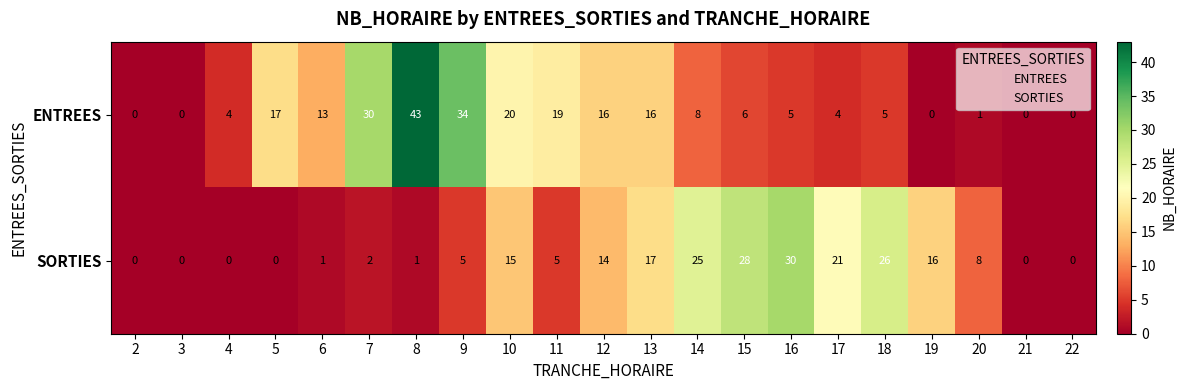

What is the spread (max minus min) of values at 11?

14